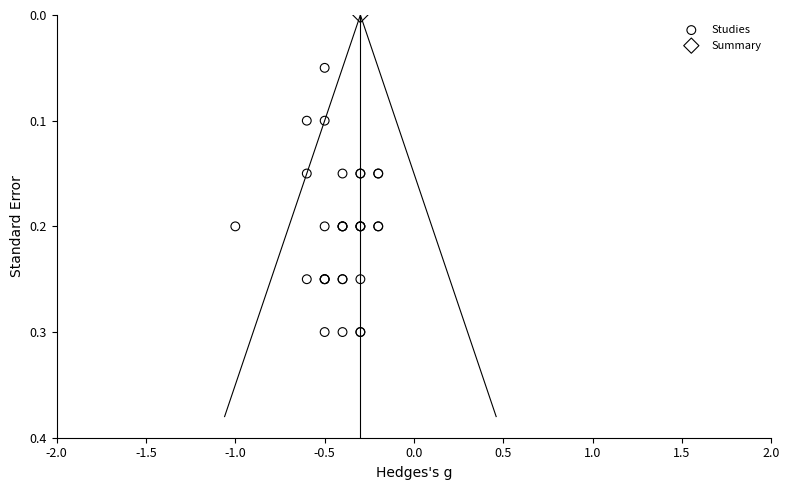

What are all the series names shown in the legend?

Studies, Summary